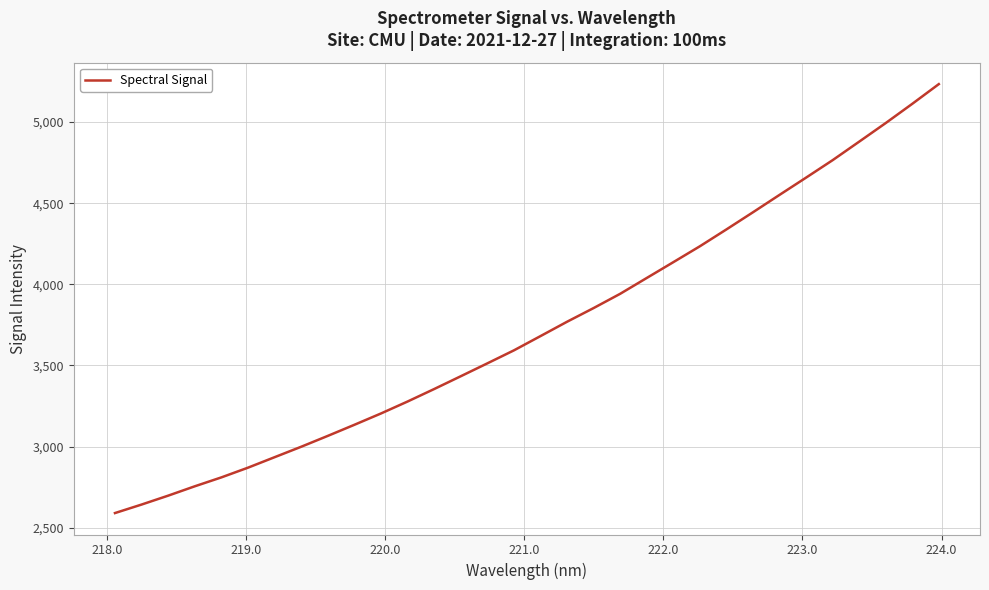

What is the maximum value shown in the chart?

5234.1